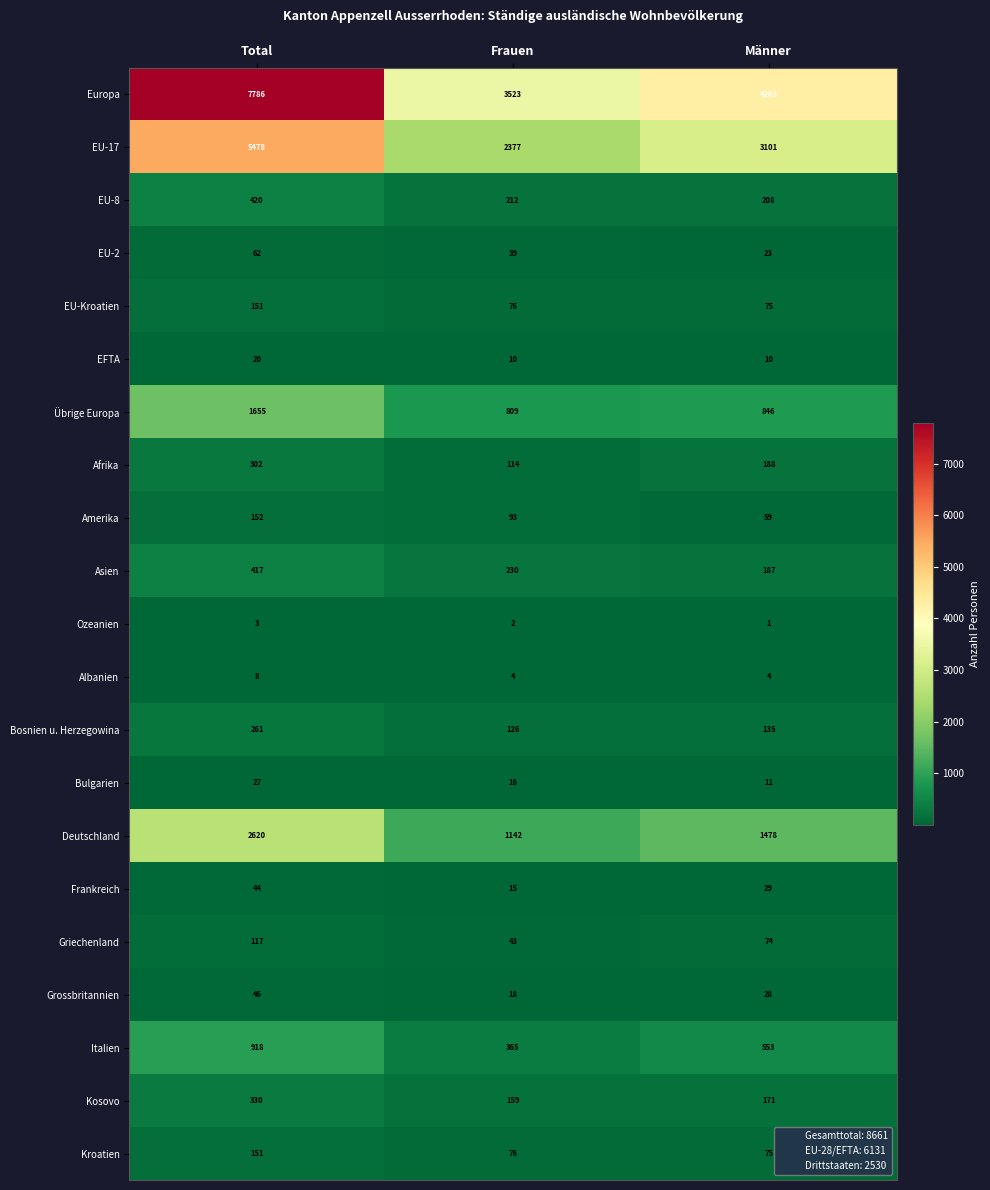

Rank the categories by Griechenland value from lowest to highest.

Frauen, Männer, Total